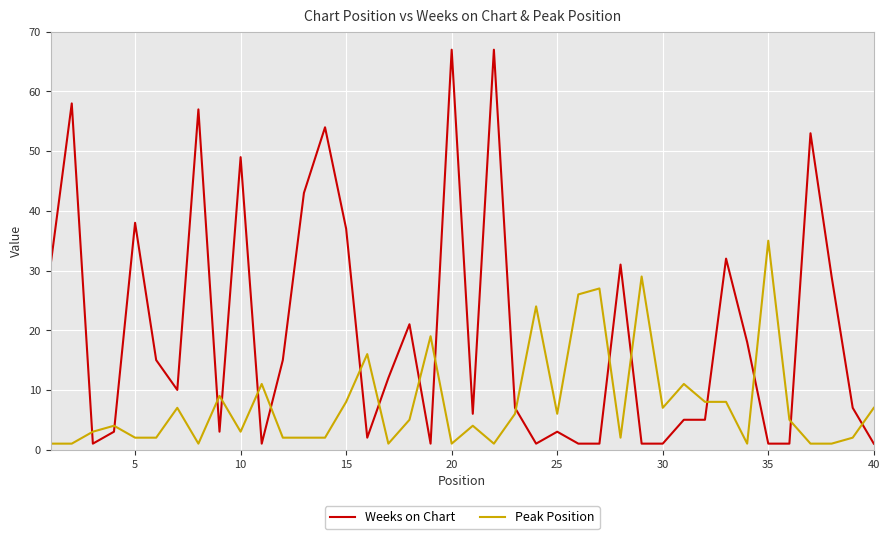

Rank the series by their average value, from lowest to highest.

Peak Position, Weeks on Chart